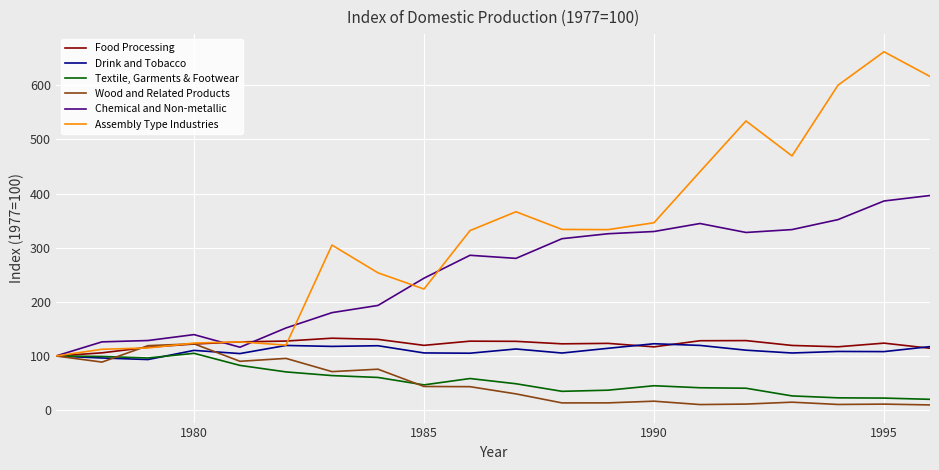

Which series has the widest spread of values?

Assembly Type Industries